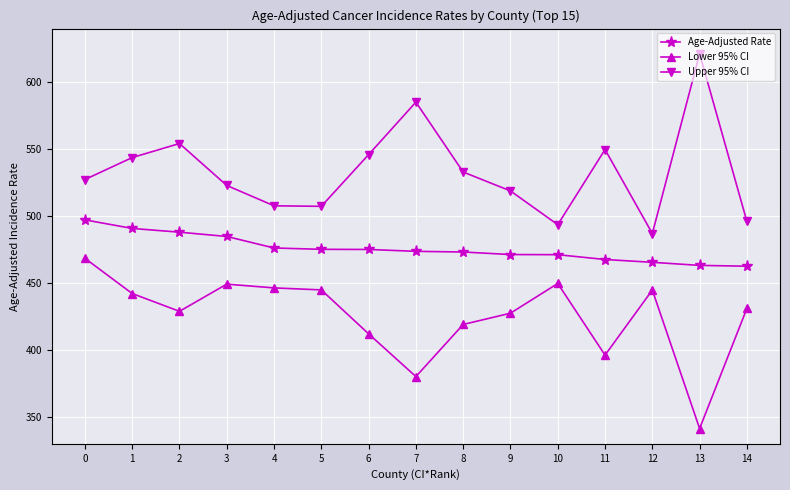

At which category does the chart reach its minimum across all series?

13